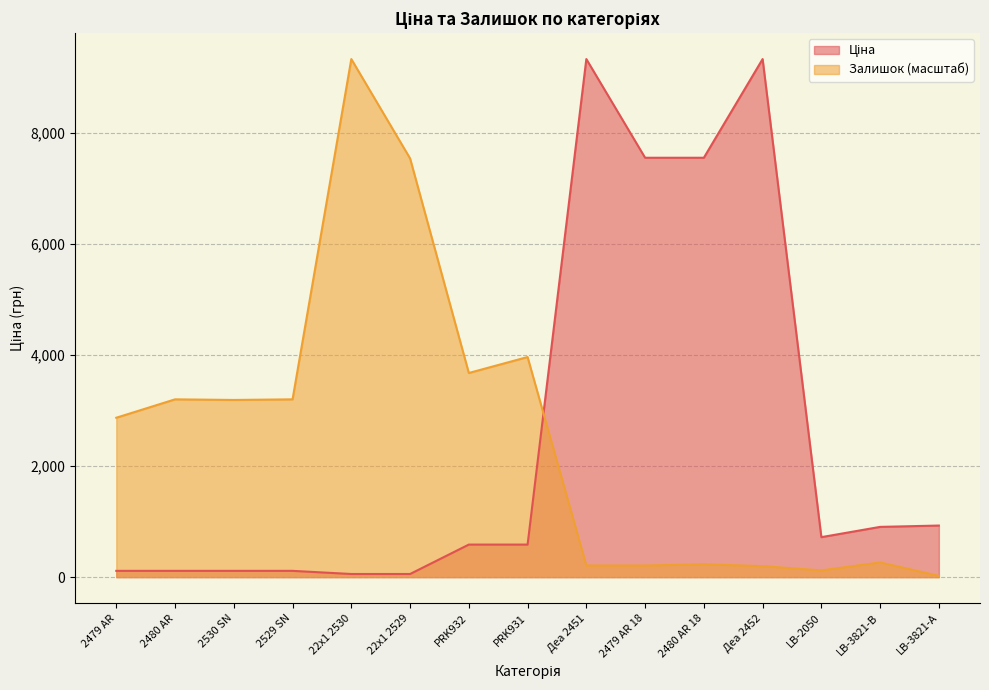

At which category does Залишок reach its first local valley?

2530 SN